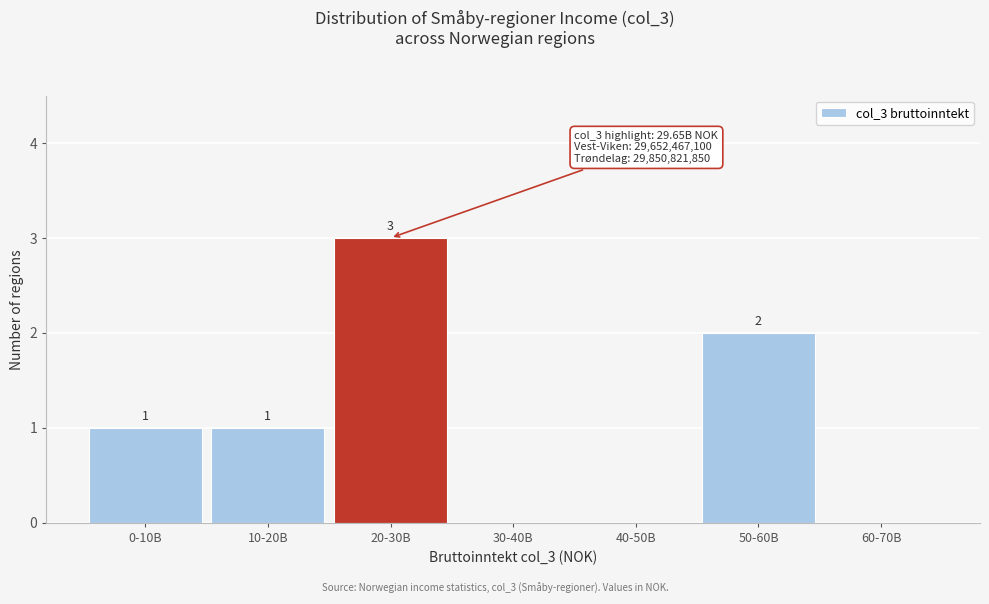

Reading left to right, extract all data points from this chart.

0-10B=1	10-20B=1	20-30B=3	30-40B=0	40-50B=0	50-60B=2	60-70B=0